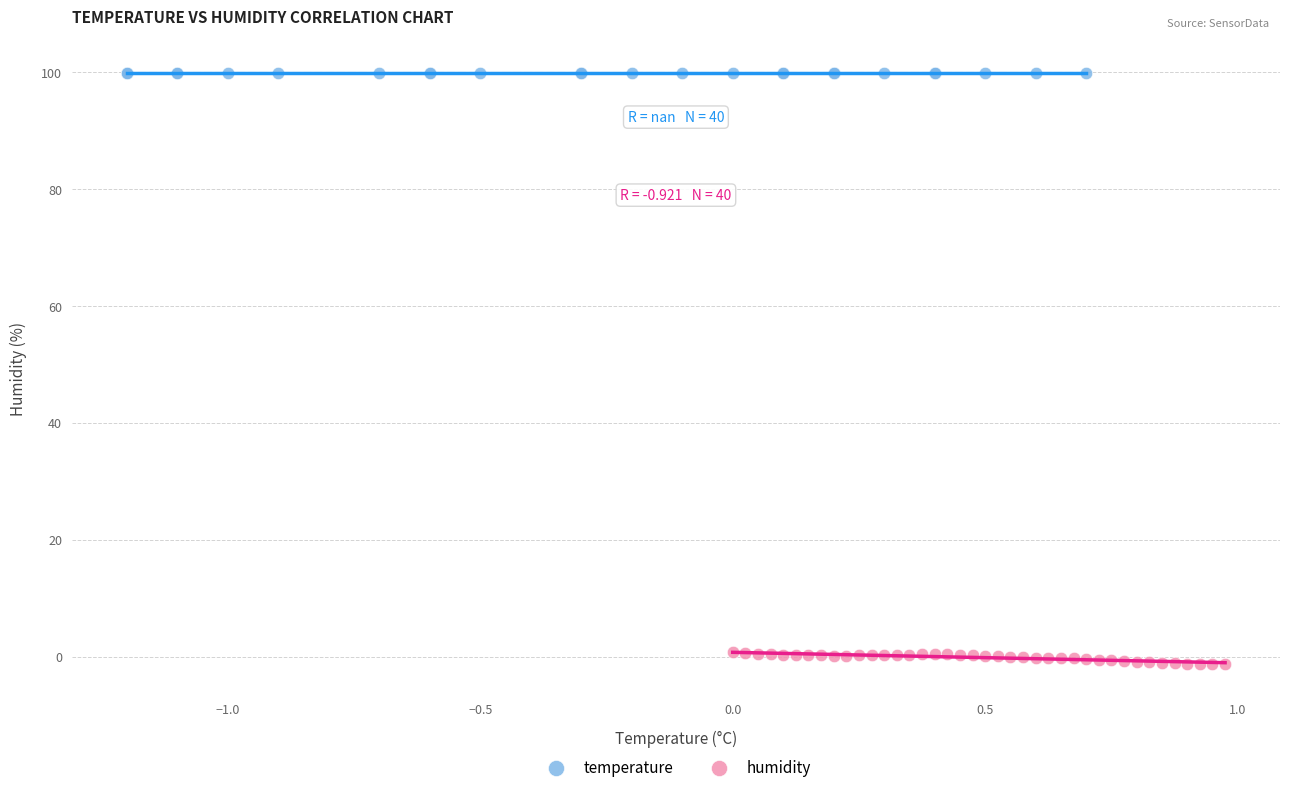

Which series contains the lowest Y value?

humidity